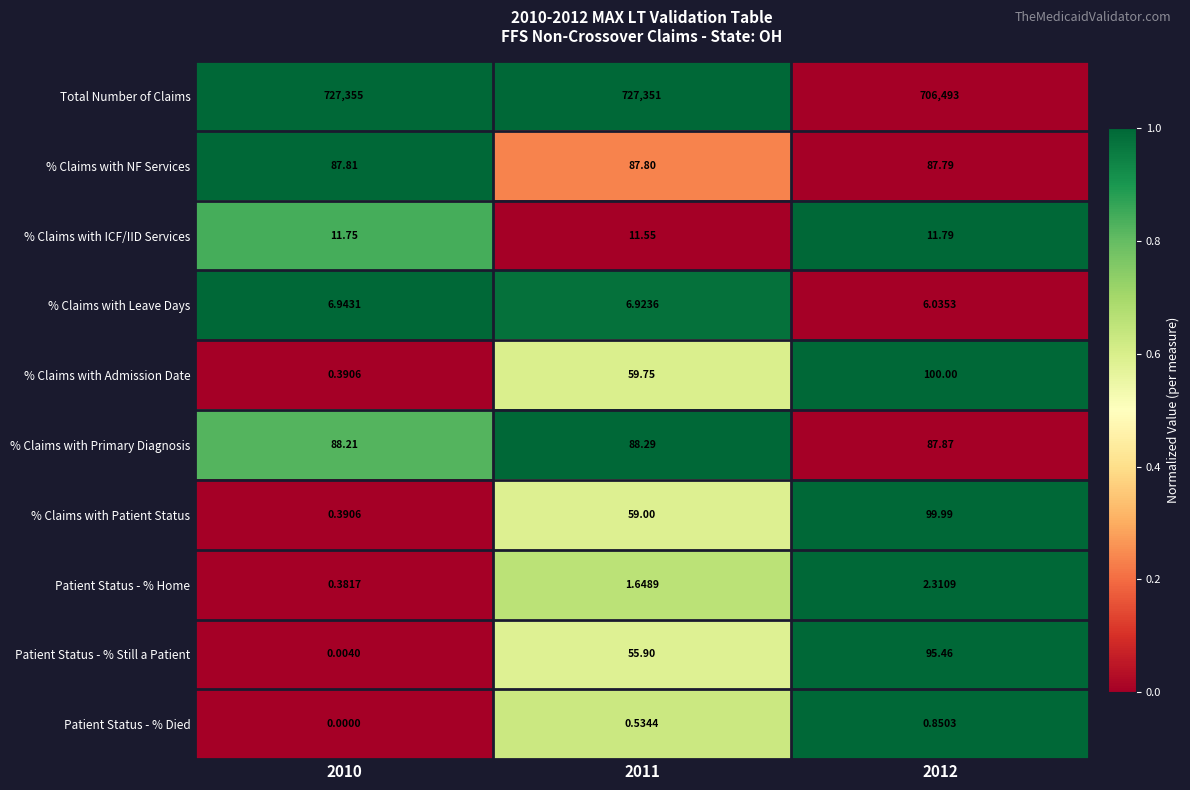

Which series has the largest total across all categories?

Total Number of Claims